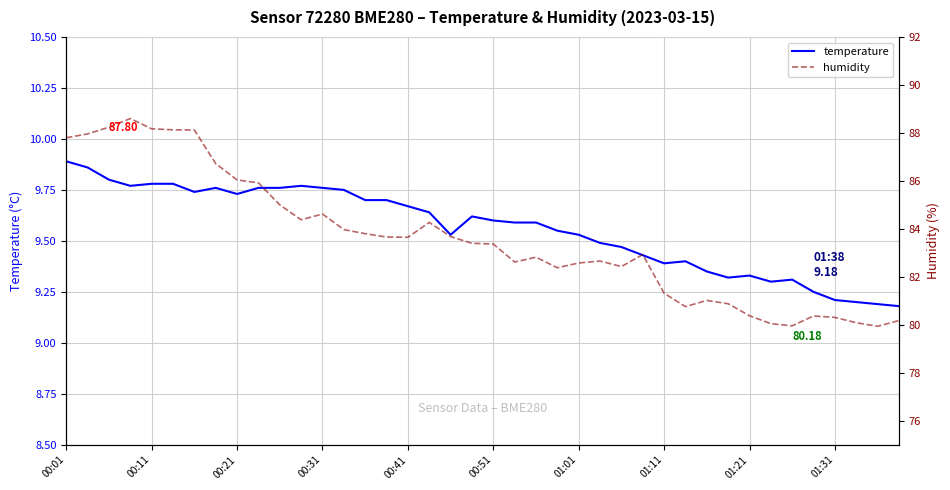

What is the sum of the humidity values at 15 and 00:01?

171.5